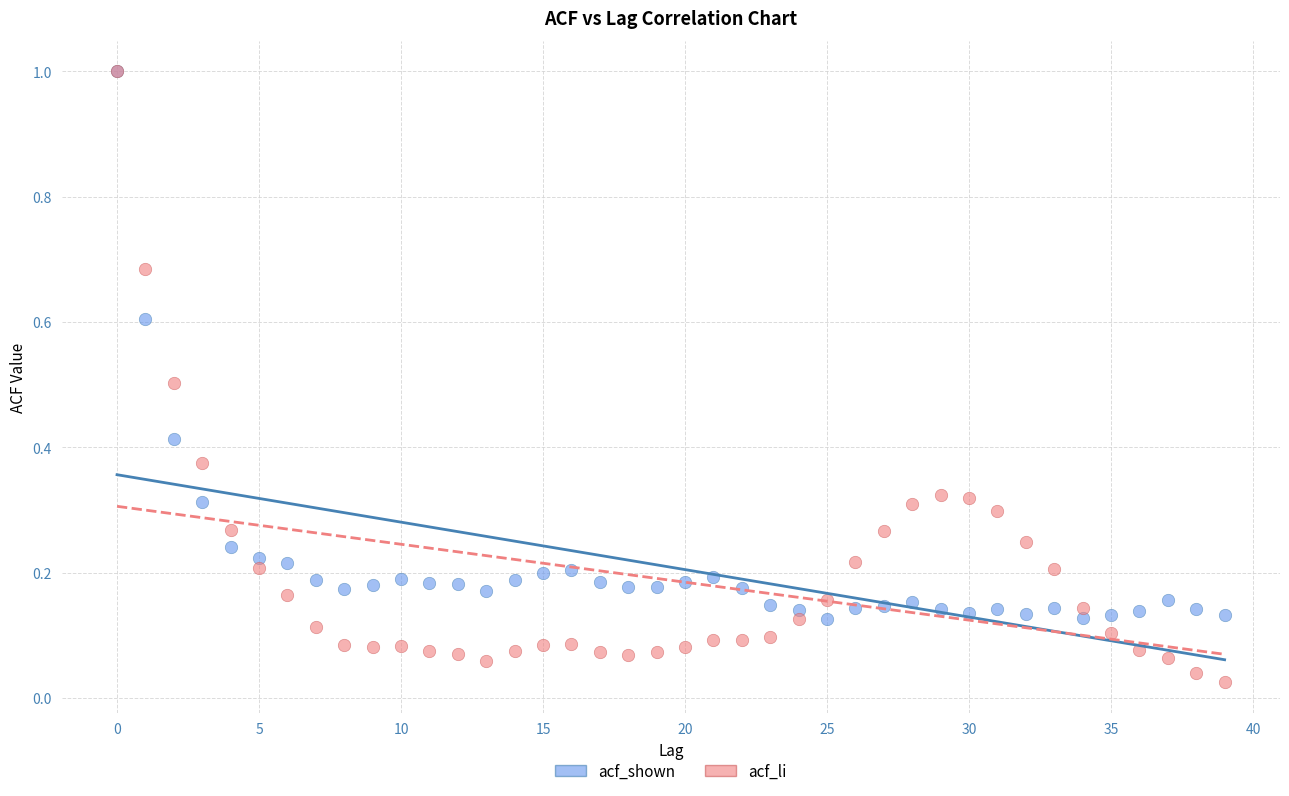

What are all the series names shown in the legend?

acf_shown, acf_li